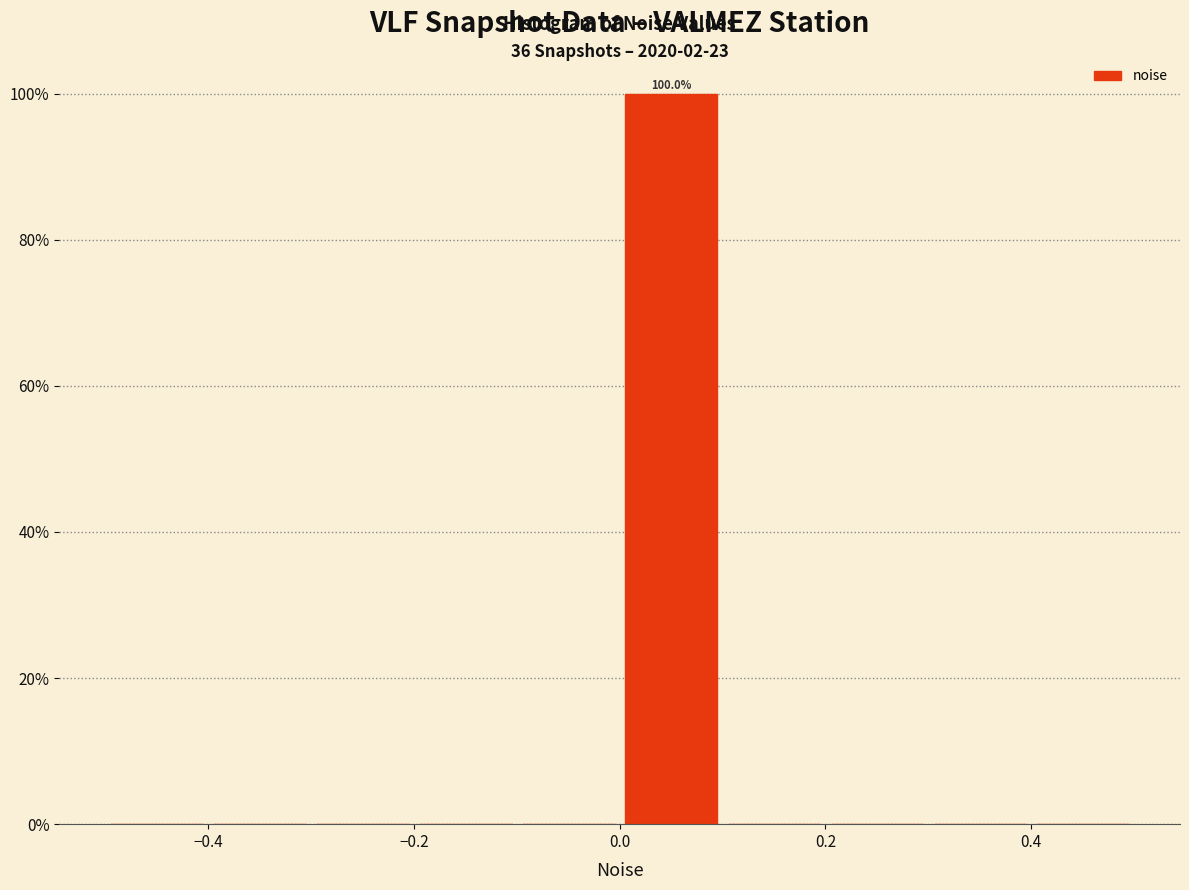

Over which range of the x-axis is the bar tallest?

0.0 to 0.1